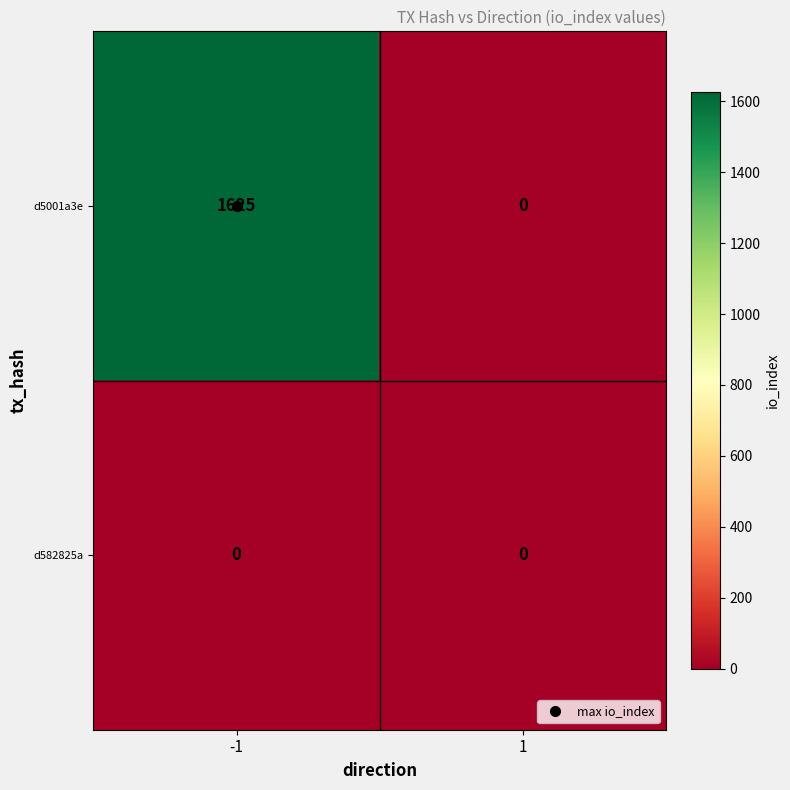

What is the sum of all d5001a3e values?

1625